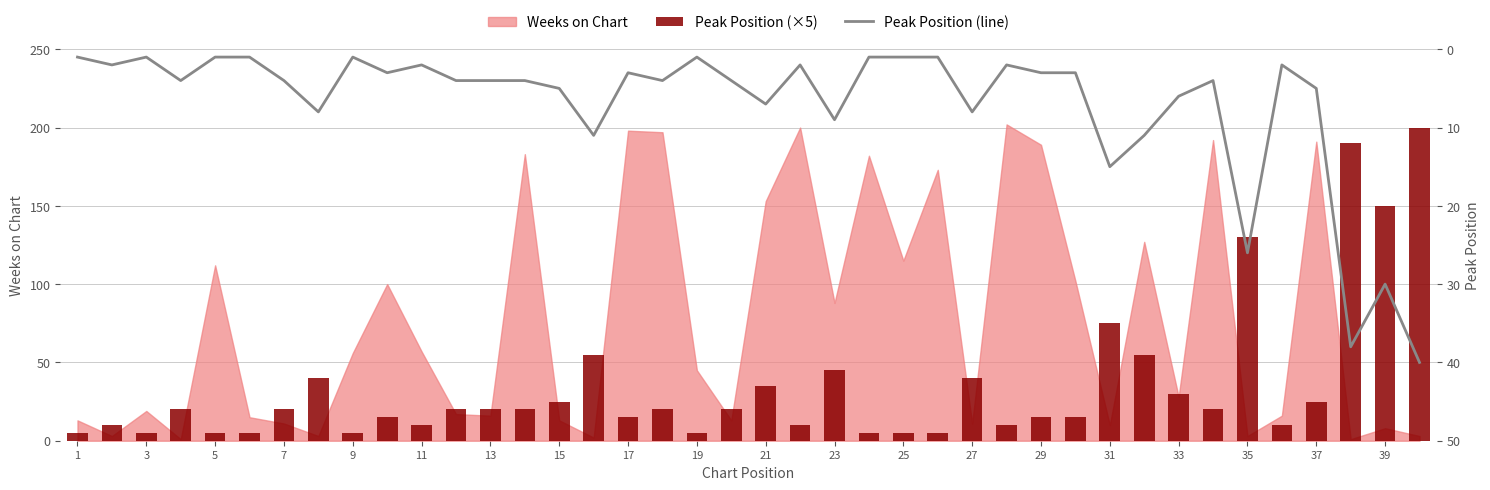

Which series has the largest range (max minus min)?

Peak Position (×5)